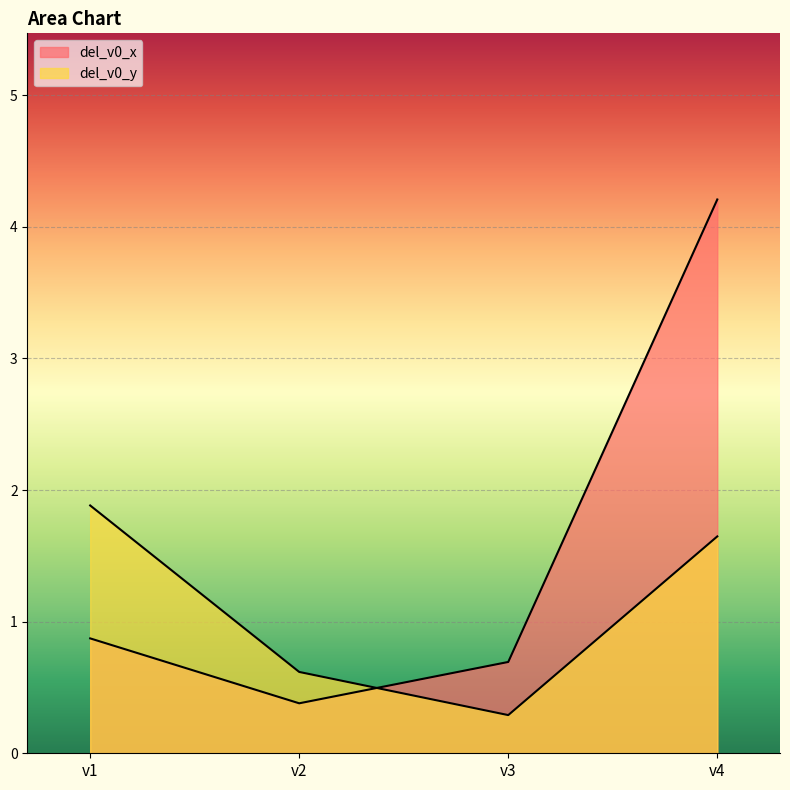

Rank the categories by del_v0_y value from highest to lowest.

v1, v4, v2, v3